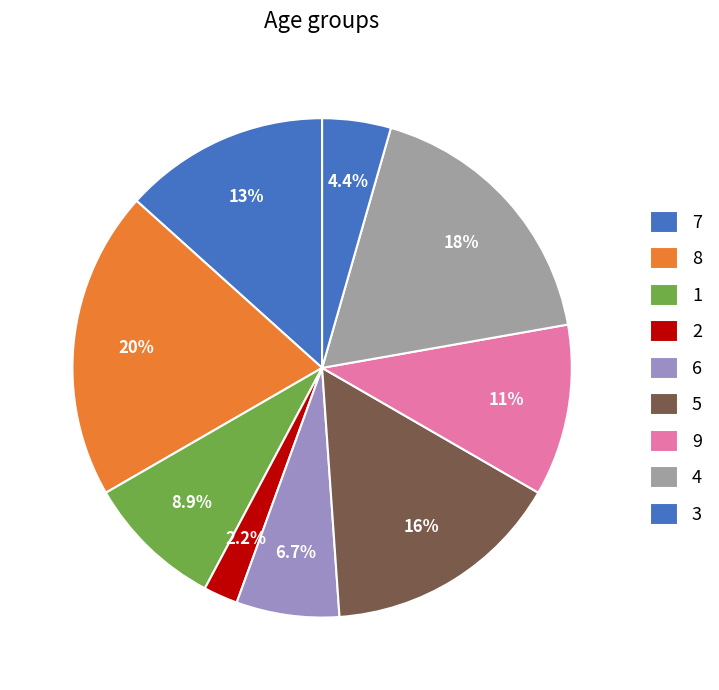

How many slices are in this pie chart?

9